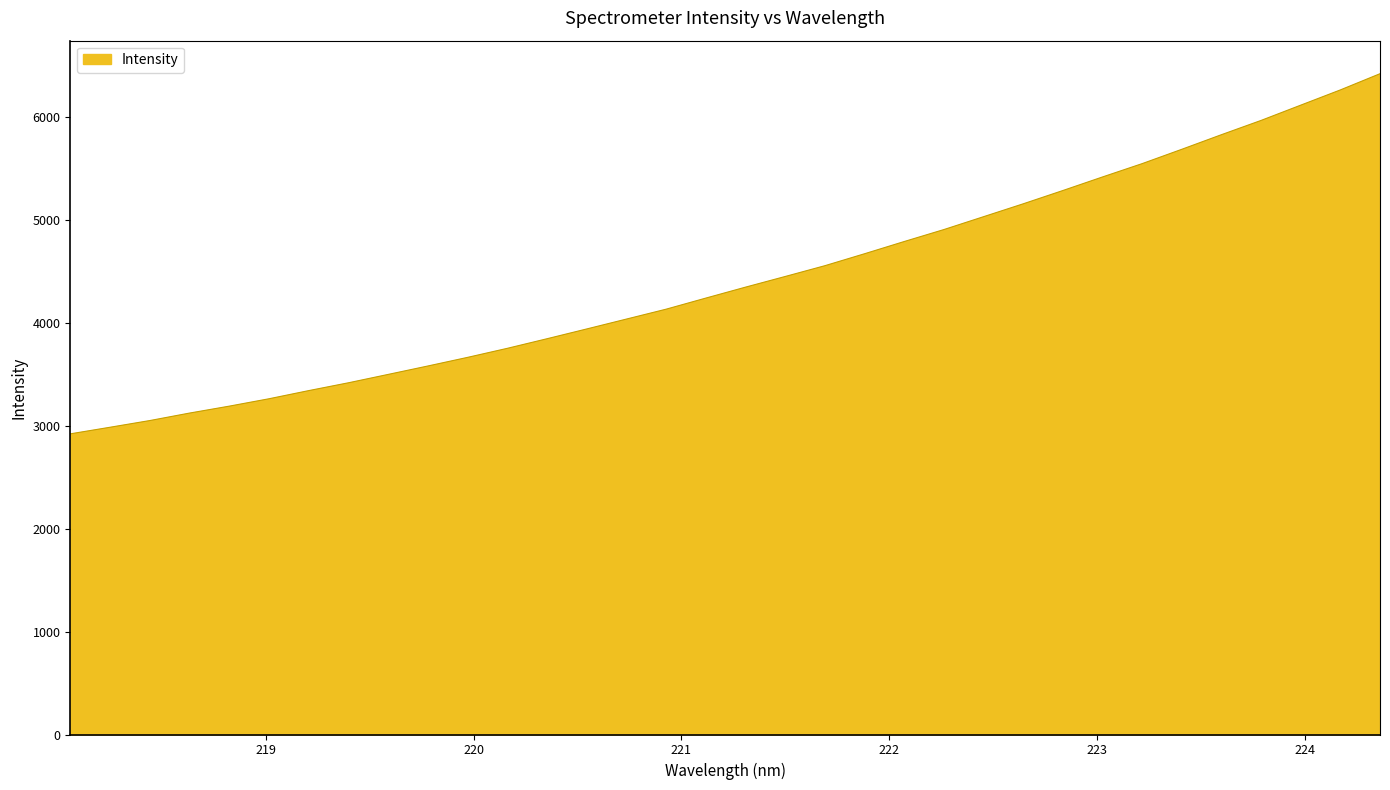

What is the difference between the maximum and minimum values?

3501.0